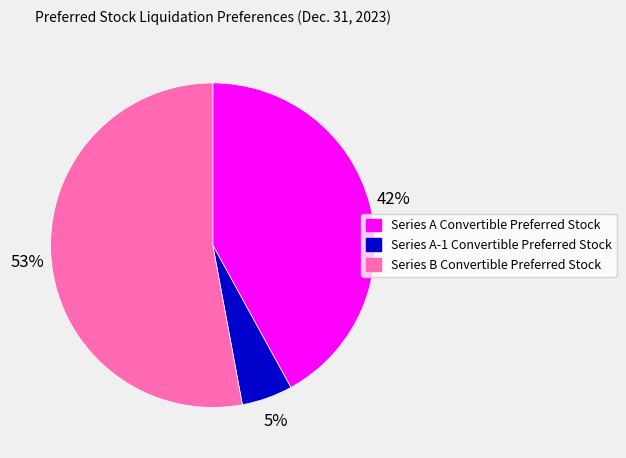

Combined, do Series A Convertible Preferred Stock and Series B Convertible Preferred Stock account for over 50%?

Yes